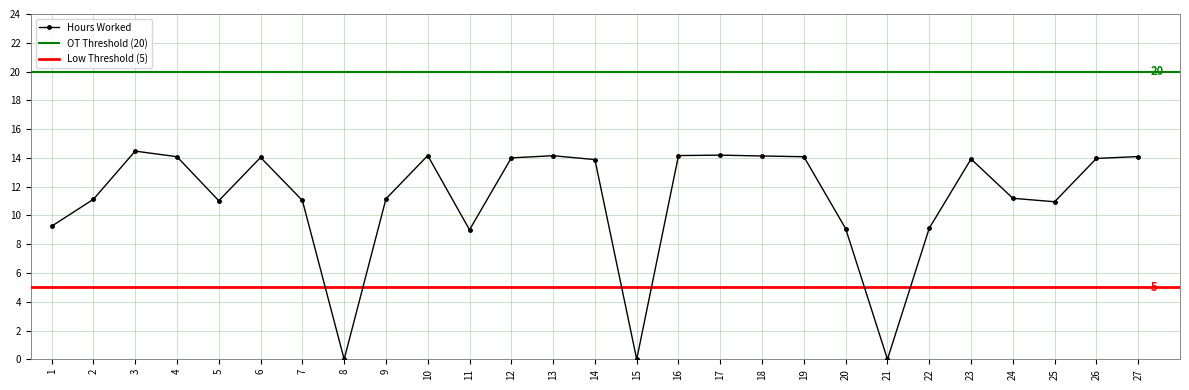

How many lines are shown in the chart?

1